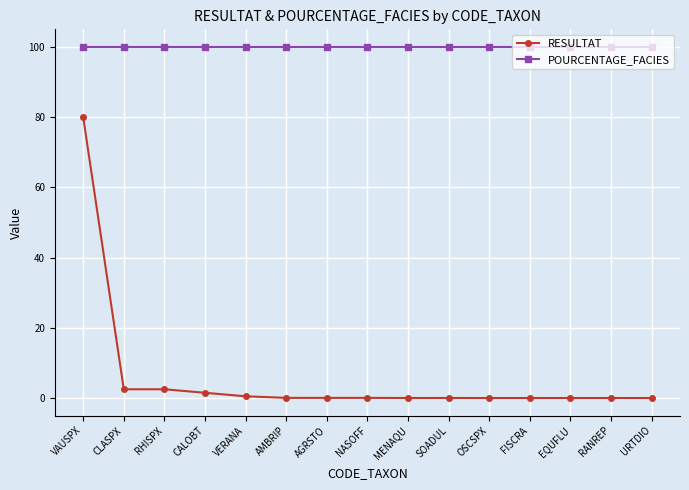

What is the difference between the second highest and second lowest values in the RESULTAT series?

2.5